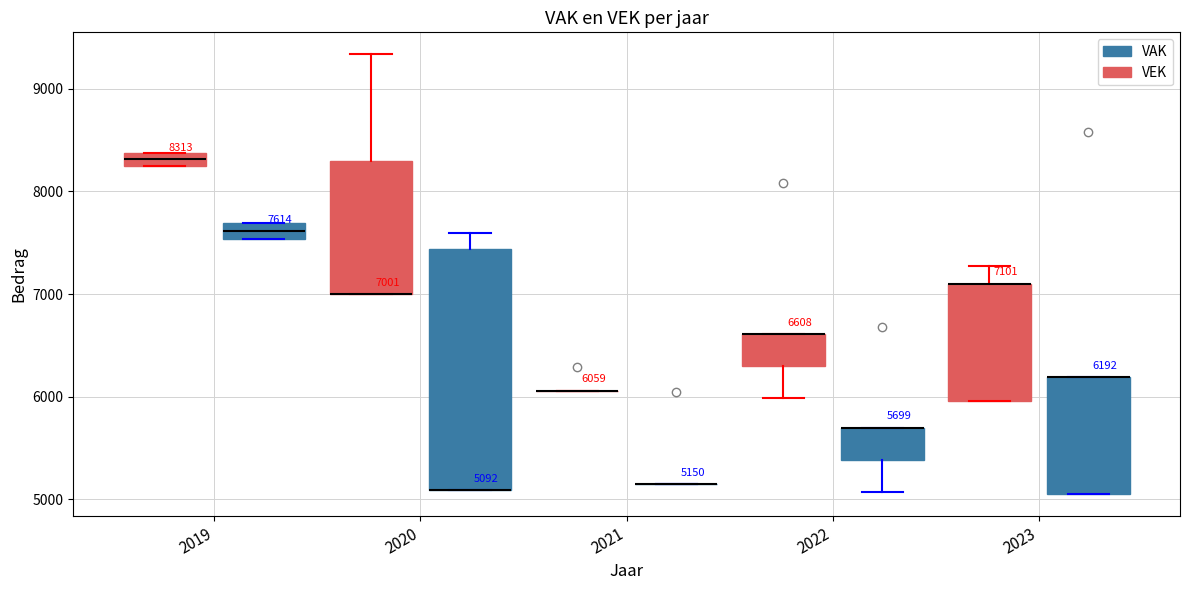

Which box is the tallest, from its lower edge to its upper edge?

2020 (VAK)